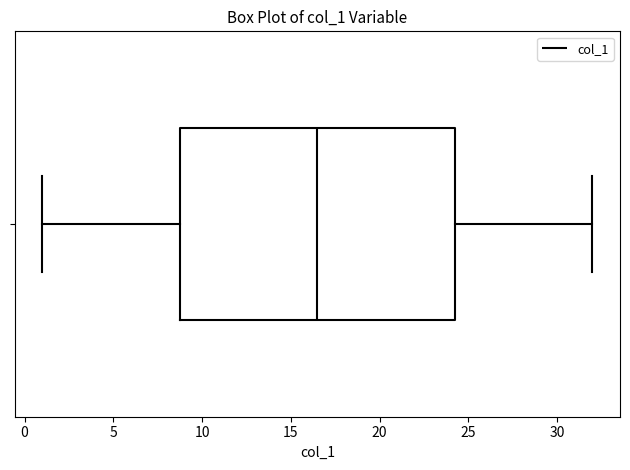

Where does the median line of the box sit on the x-axis? The values are not printed on the chart, so give them approximately, as read against the axis.

16.5